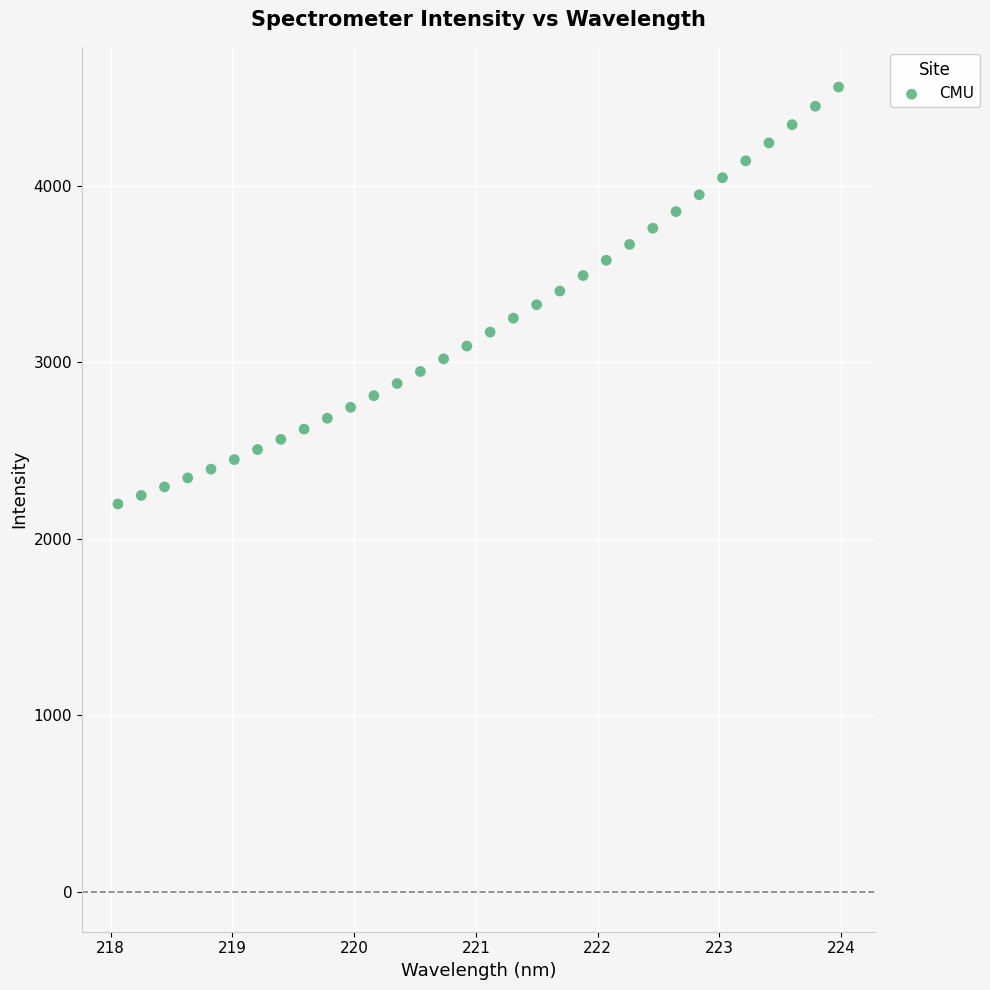

What is the range of Y values (max minus min)?

2363.1